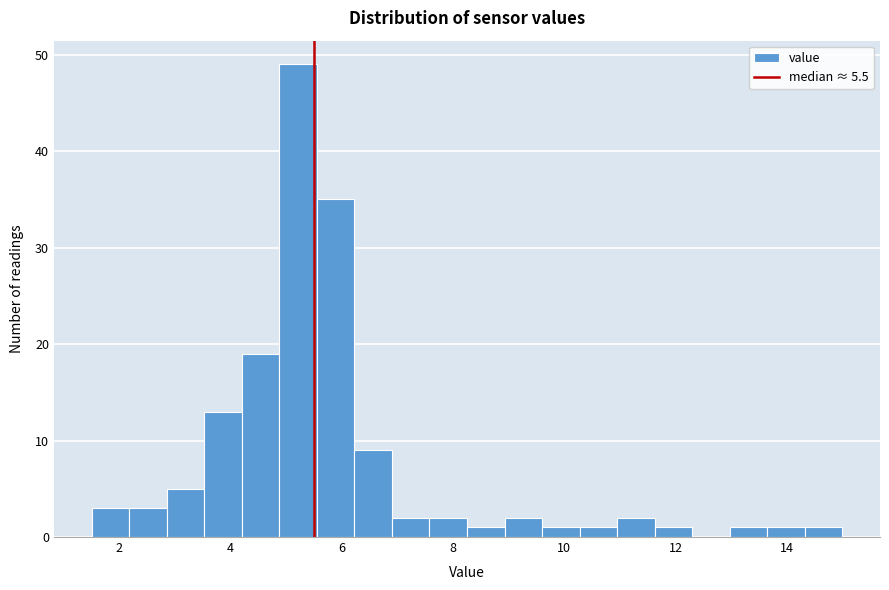

Read against the x-axis, roughly where is the centre of the tallest bar?

5.2